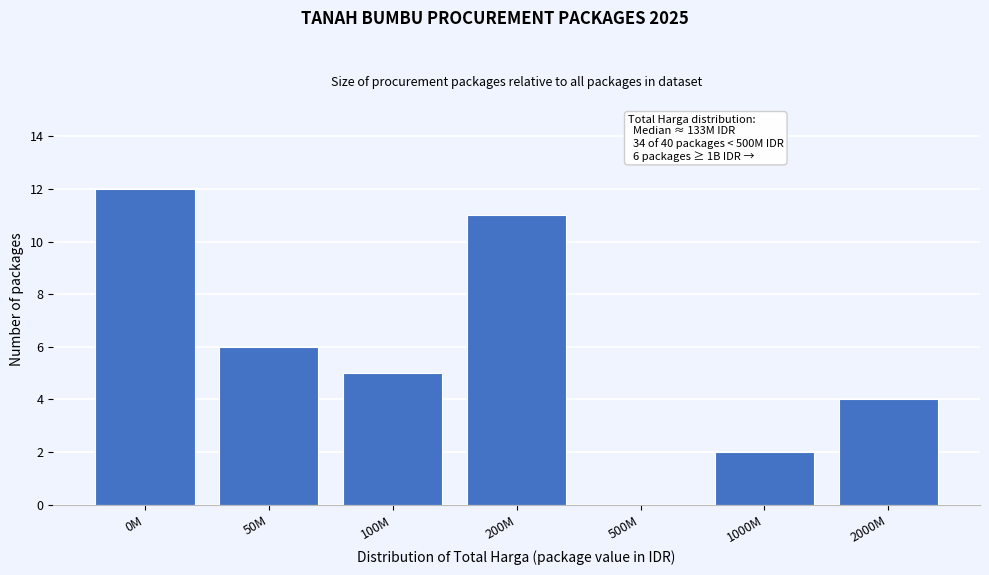

Reading left to right, list all the values displayed in this chart.

0M=12	50M=6	100M=5	200M=11	500M=0	1000M=2	2000M=4